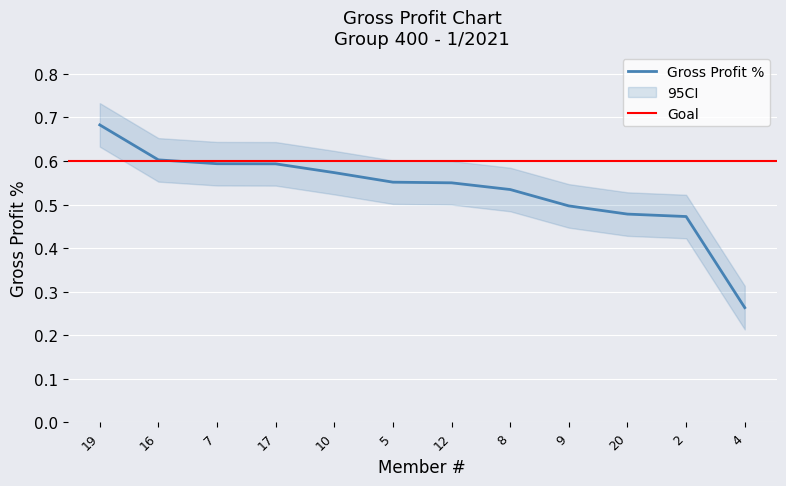

What is the smallest value displayed?

0.3